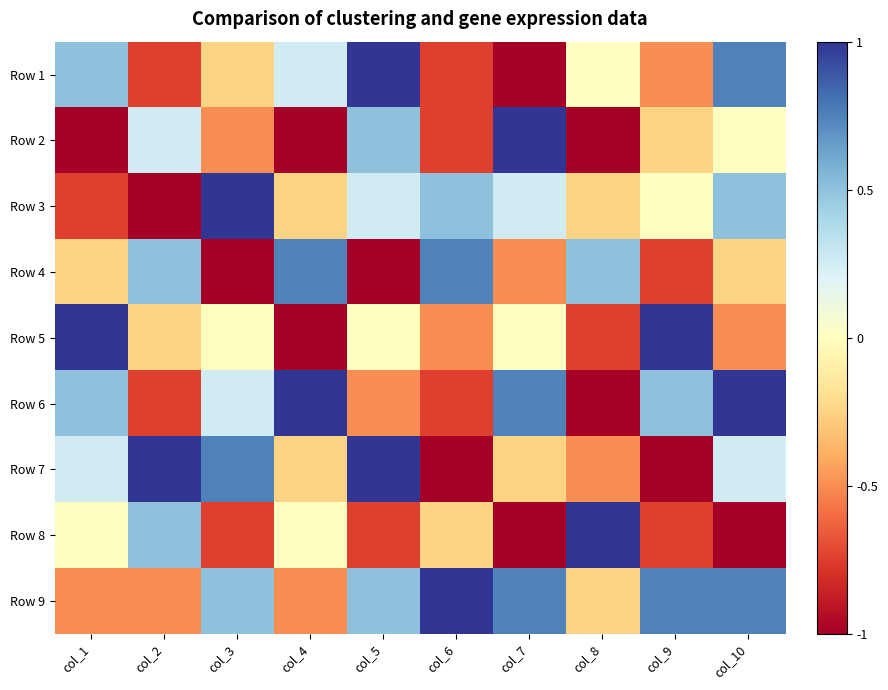

At how many categories does at least one series exceed 0?

10